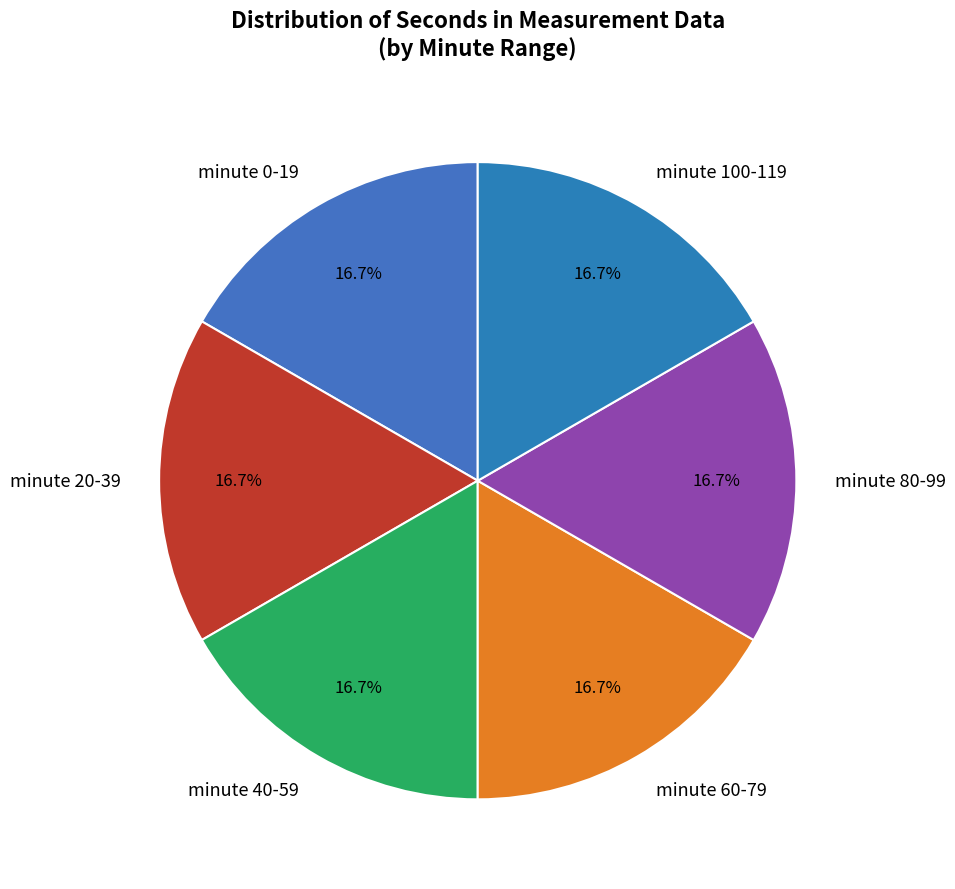

Is there a majority slice in this chart?

No